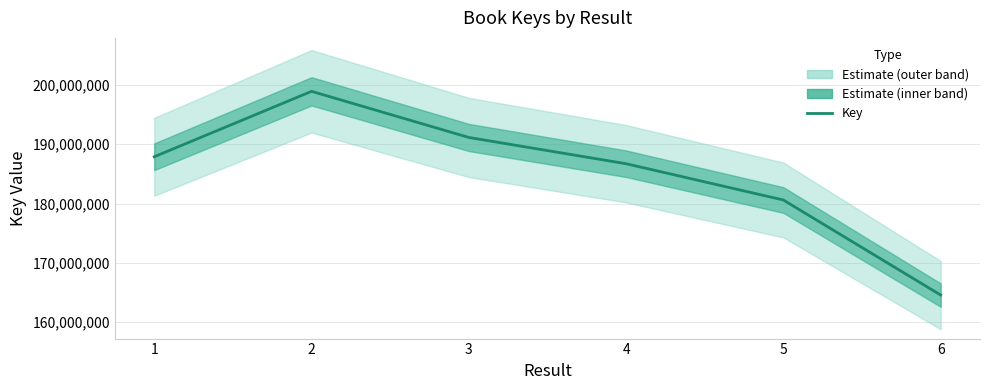

True or false: the data has more than 2 interior local peaks.

False